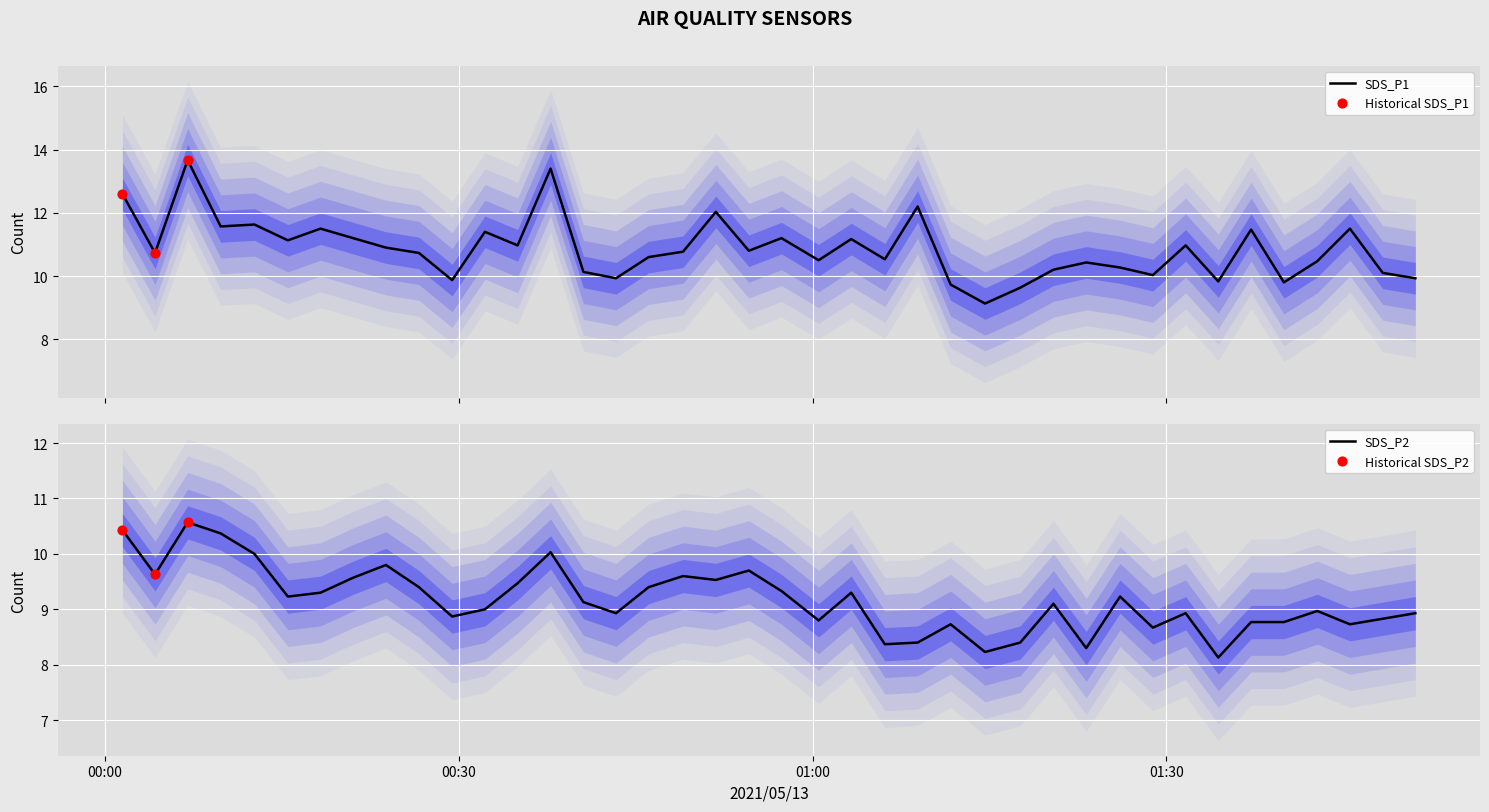

Which series contains the lowest Y value?

SDS_P2